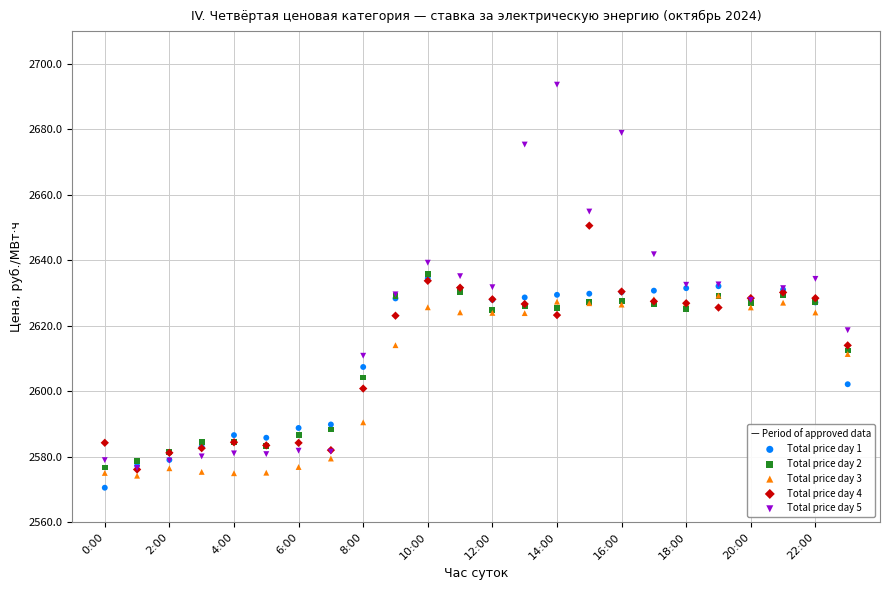

What are all the series names shown in the legend?

Total price day 1, Total price day 2, Total price day 3, Total price day 4, Total price day 5